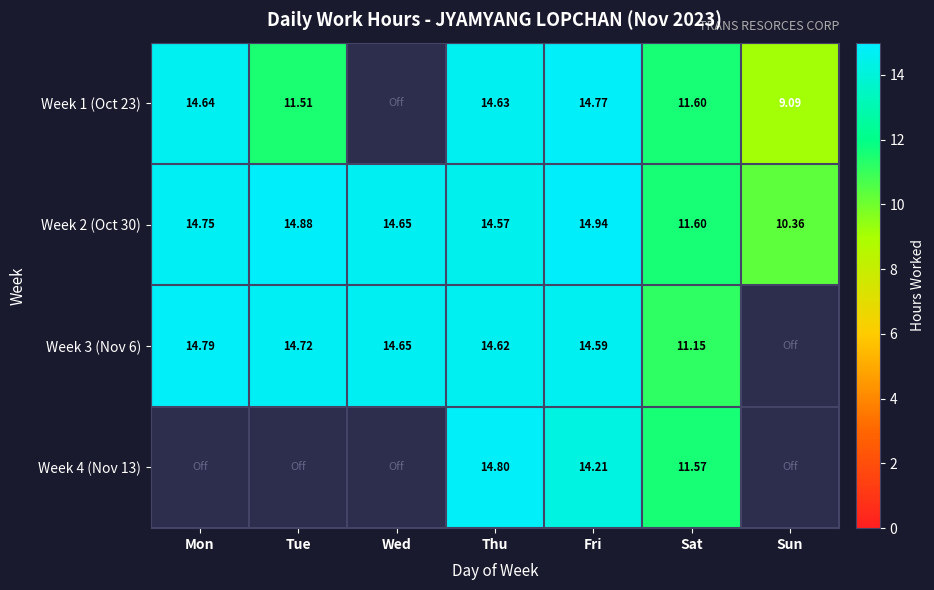

At which label does Week 2 (Oct 30) first exceed 14?

Mon